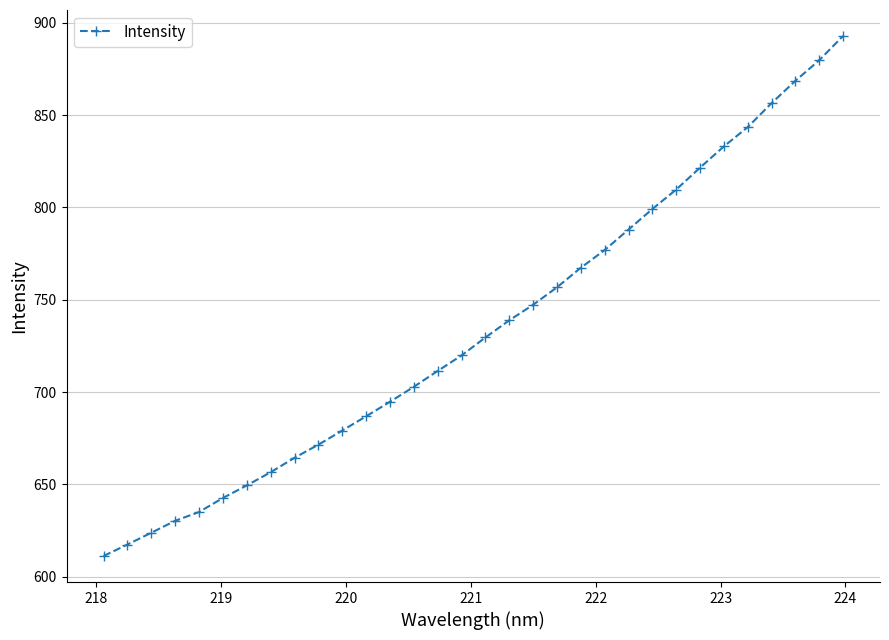

What is the average value?

734.6